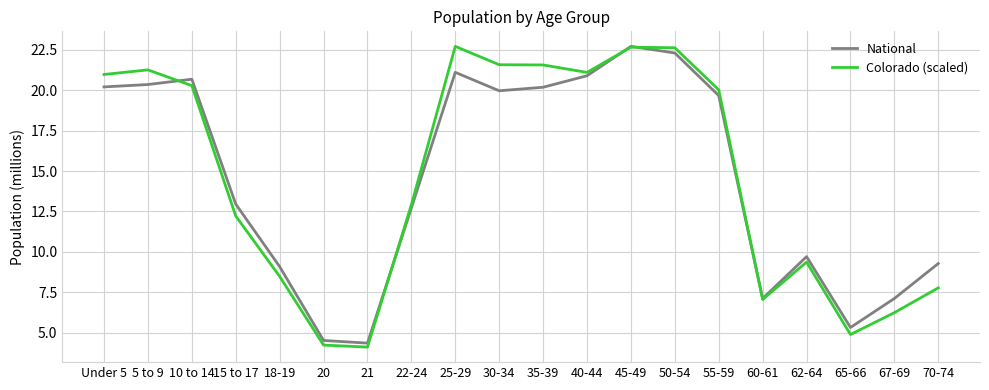

What is the sum of all National values?

290.2